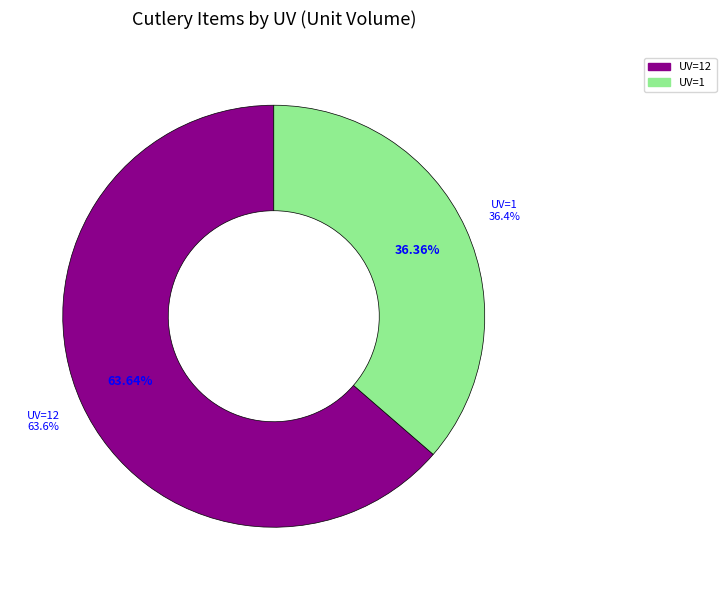

The Couteau fromage monocoque slice represents 13% of the pie. True or false?

False